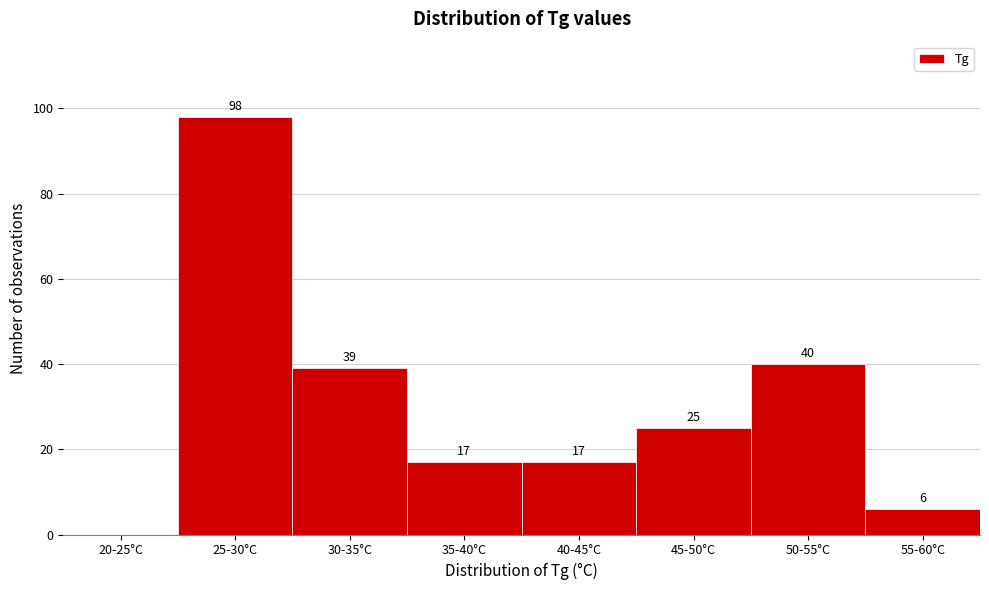

Reading right to left, list all the values displayed in this chart.

55-60°C=6	50-55°C=40	45-50°C=25	40-45°C=17	35-40°C=17	30-35°C=39	25-30°C=98	20-25°C=0